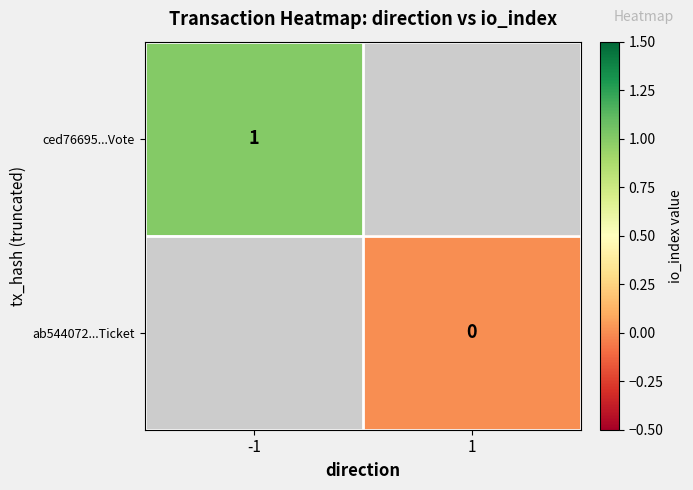

Is it true that ced76695...Vote equals 2 at -1?

False